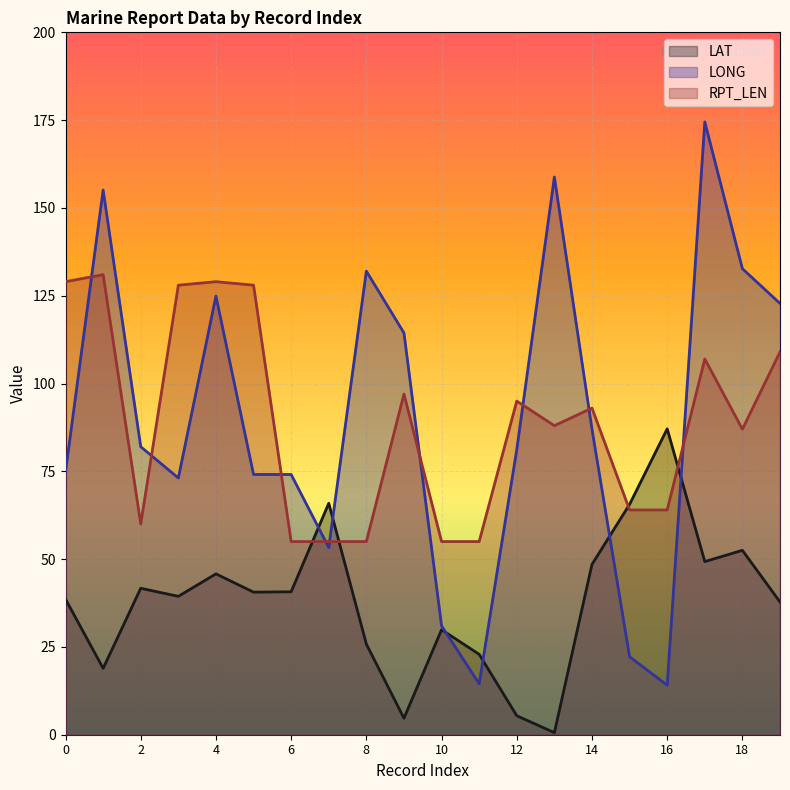

Which series has the largest range (max minus min)?

LONG